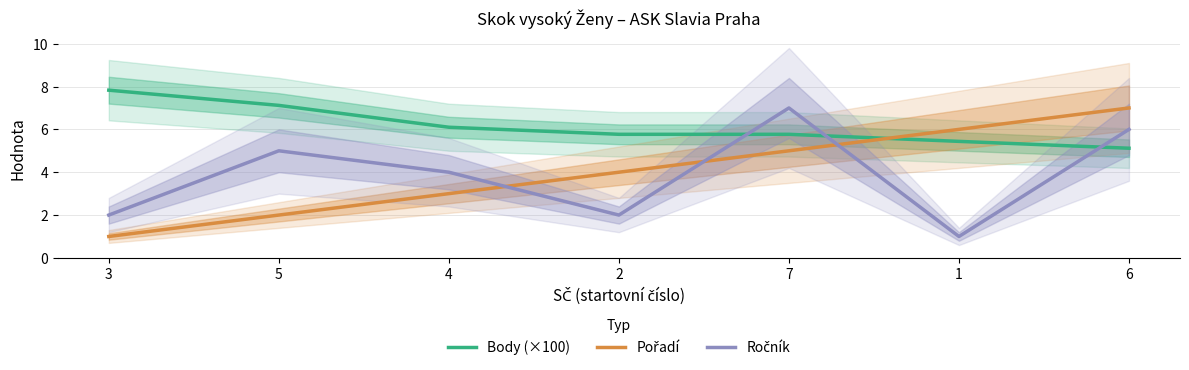

What is the label of the 4th point from the left?

2